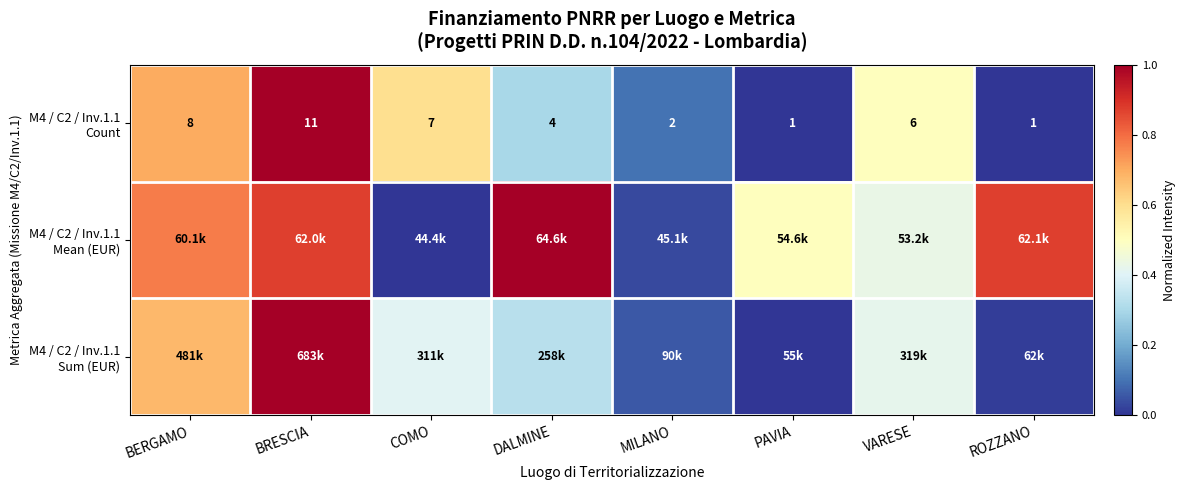

The value of M4 / C2 / Inv.1.1 Mean (EUR) at VARESE is 0.4. True or false?

True